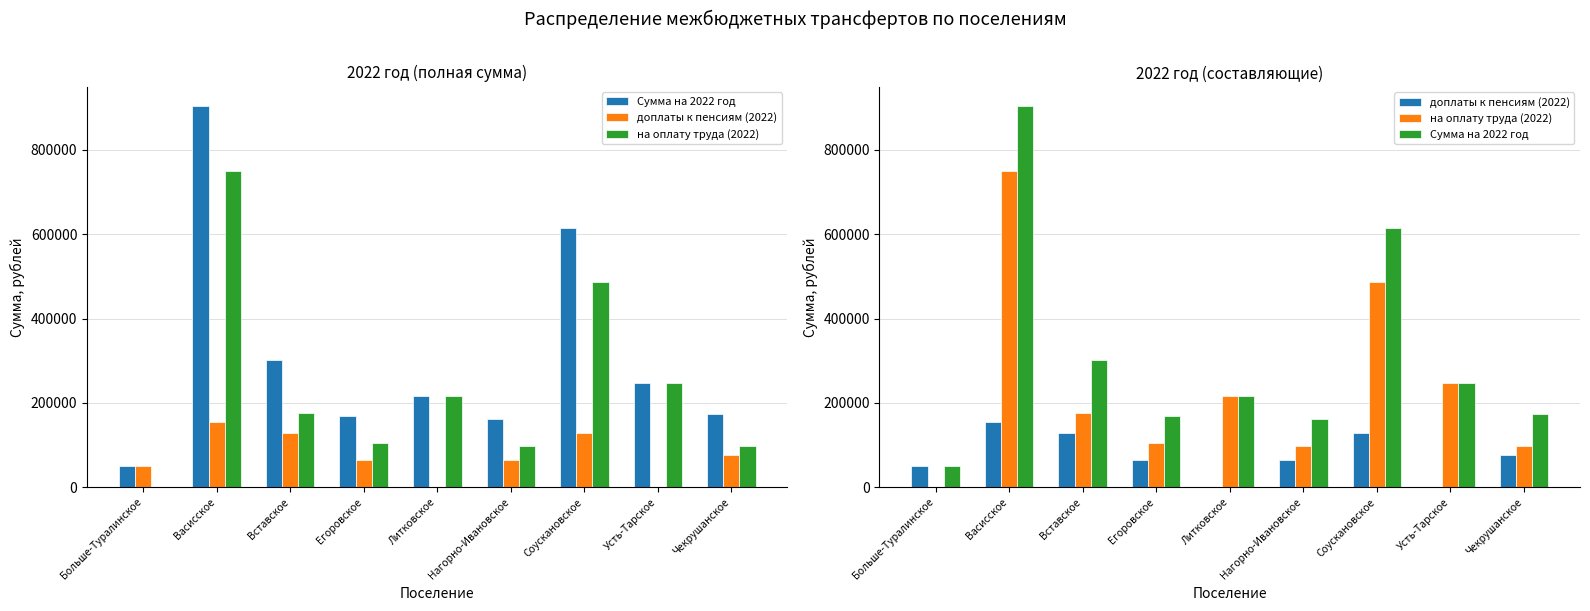

True or false: на оплату труда (2022) has a value of 306330.1 at Васисское.

False